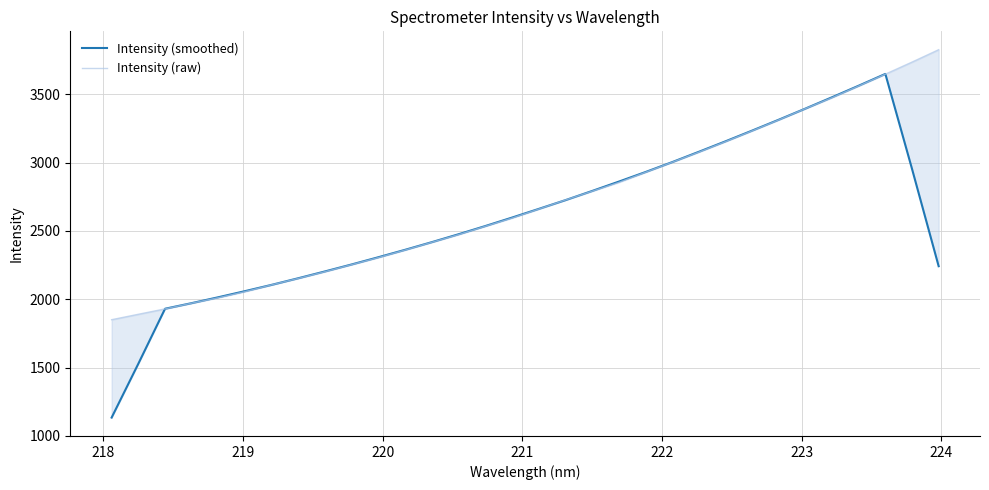

What is the difference between the maximum and minimum values in the Intensity (smoothed) series?

2515.2